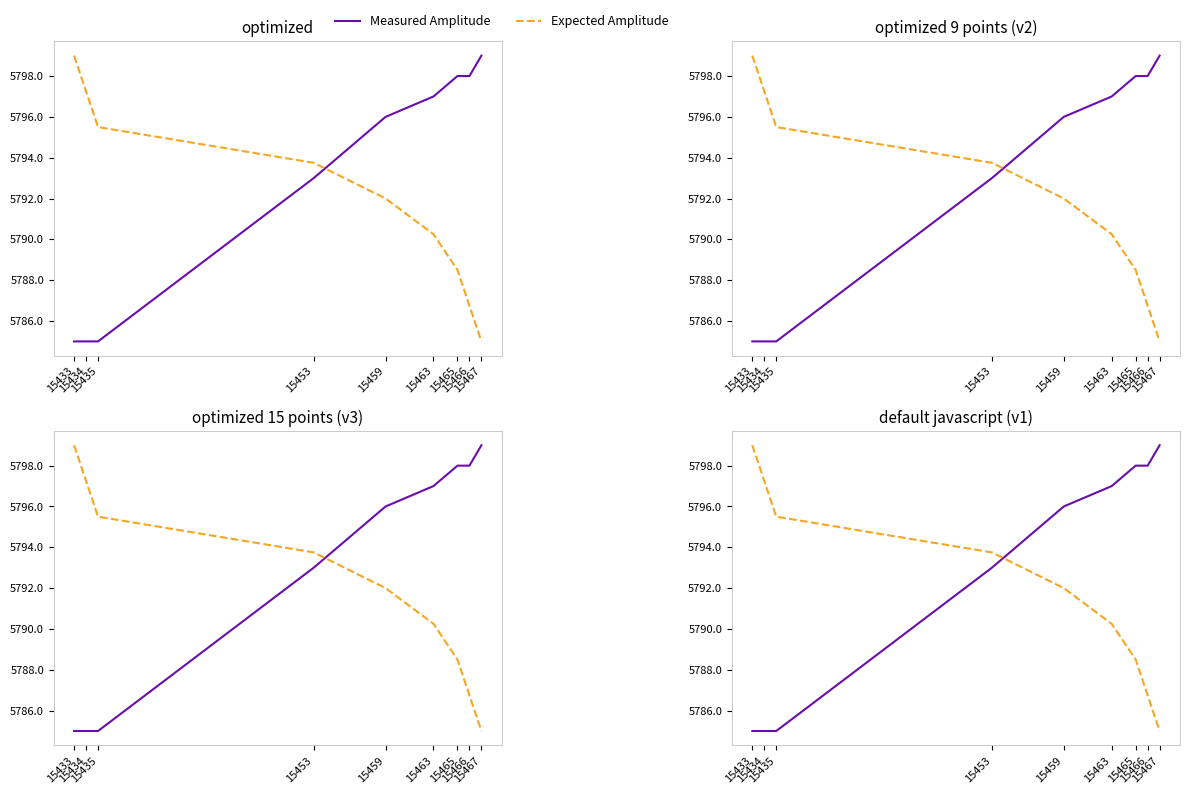

Which category has the lowest value across all series?

15433